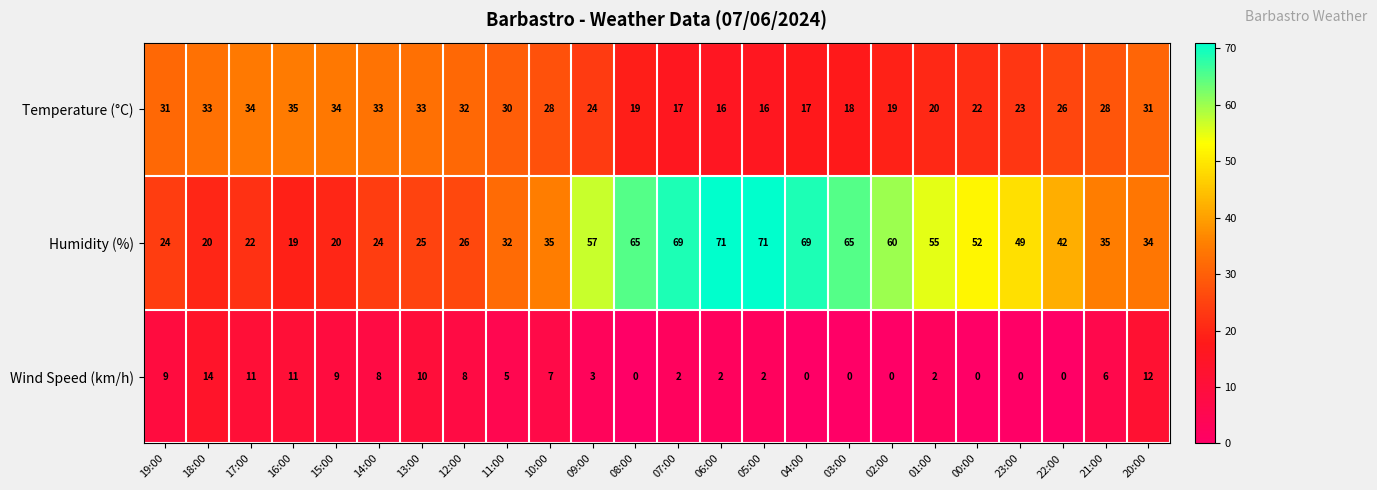

Is it true that Wind Speed (km/h) equals -9 at 23:00?

False